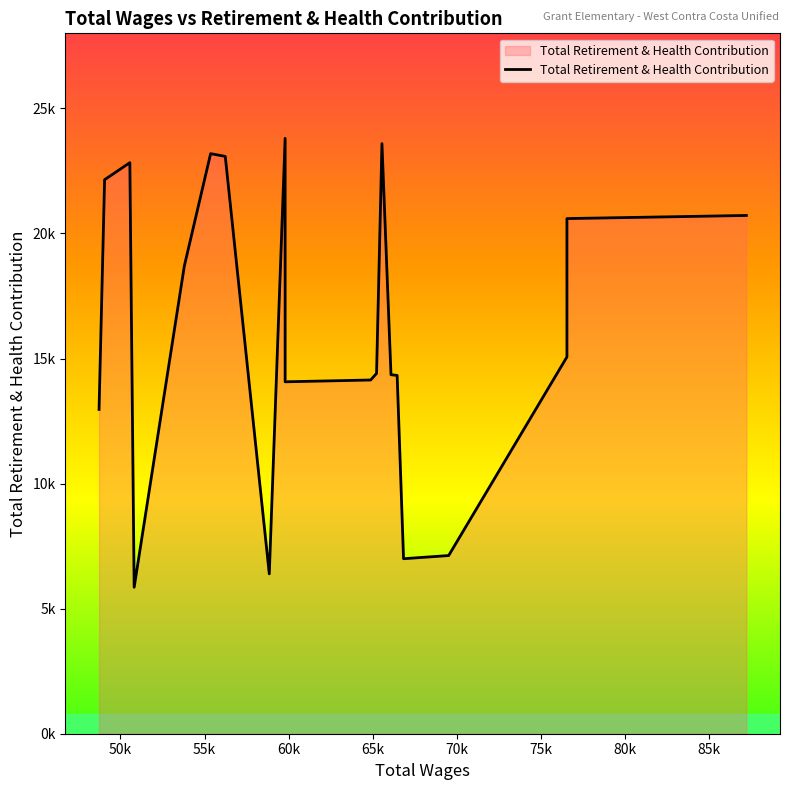

How many interior local valleys (lower than both neighbors) does the data have?

4